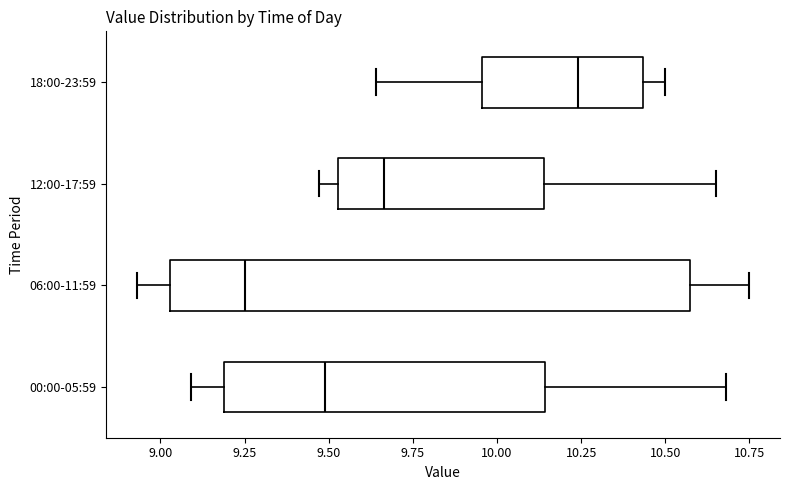

Where does the median line of the box for 12:00-17:59 sit on the x-axis? The values are not printed on the chart, so give them approximately, as read against the axis.

9.65